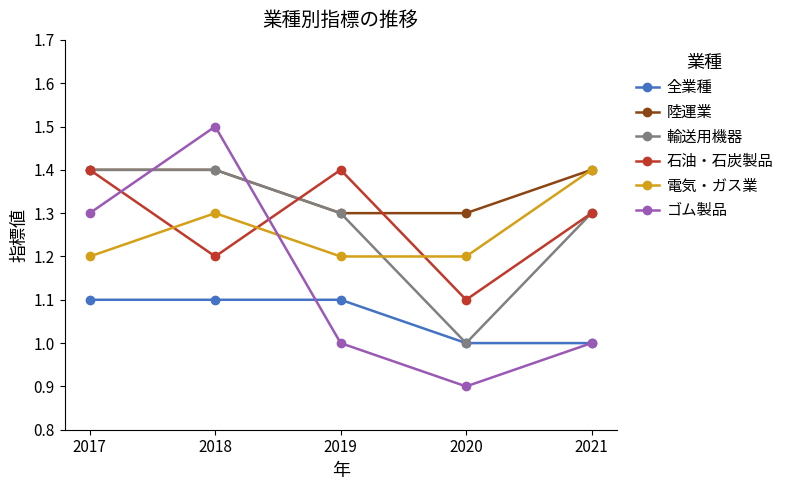

At which label is 輸送用機器 closest to 1?

2020